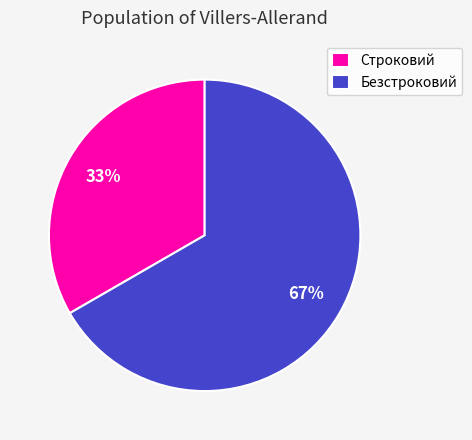

What is the smallest slice in the pie chart?

Строковий